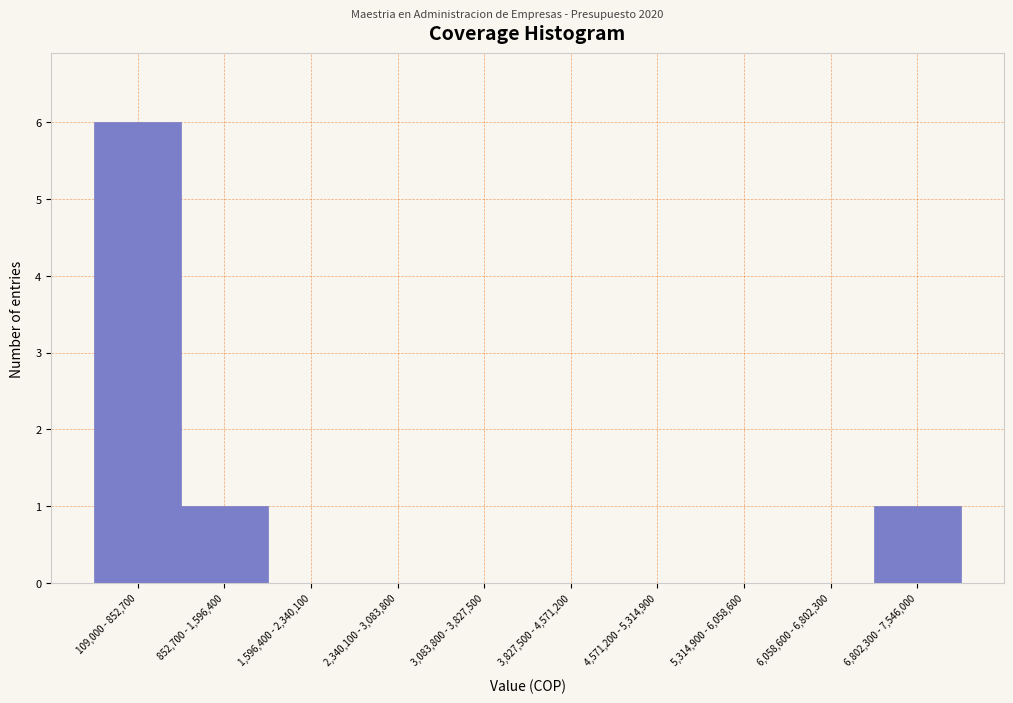

Reading left to right, list all the values displayed in this chart.

109,000 - 852,700=6	852,700 - 1,596,400=1	1,596,400 - 2,340,100=0	2,340,100 - 3,083,800=0	3,083,800 - 3,827,500=0	3,827,500 - 4,571,200=0	4,571,200 - 5,314,900=0	5,314,900 - 6,058,600=0	6,058,600 - 6,802,300=0	6,802,300 - 7,546,000=1